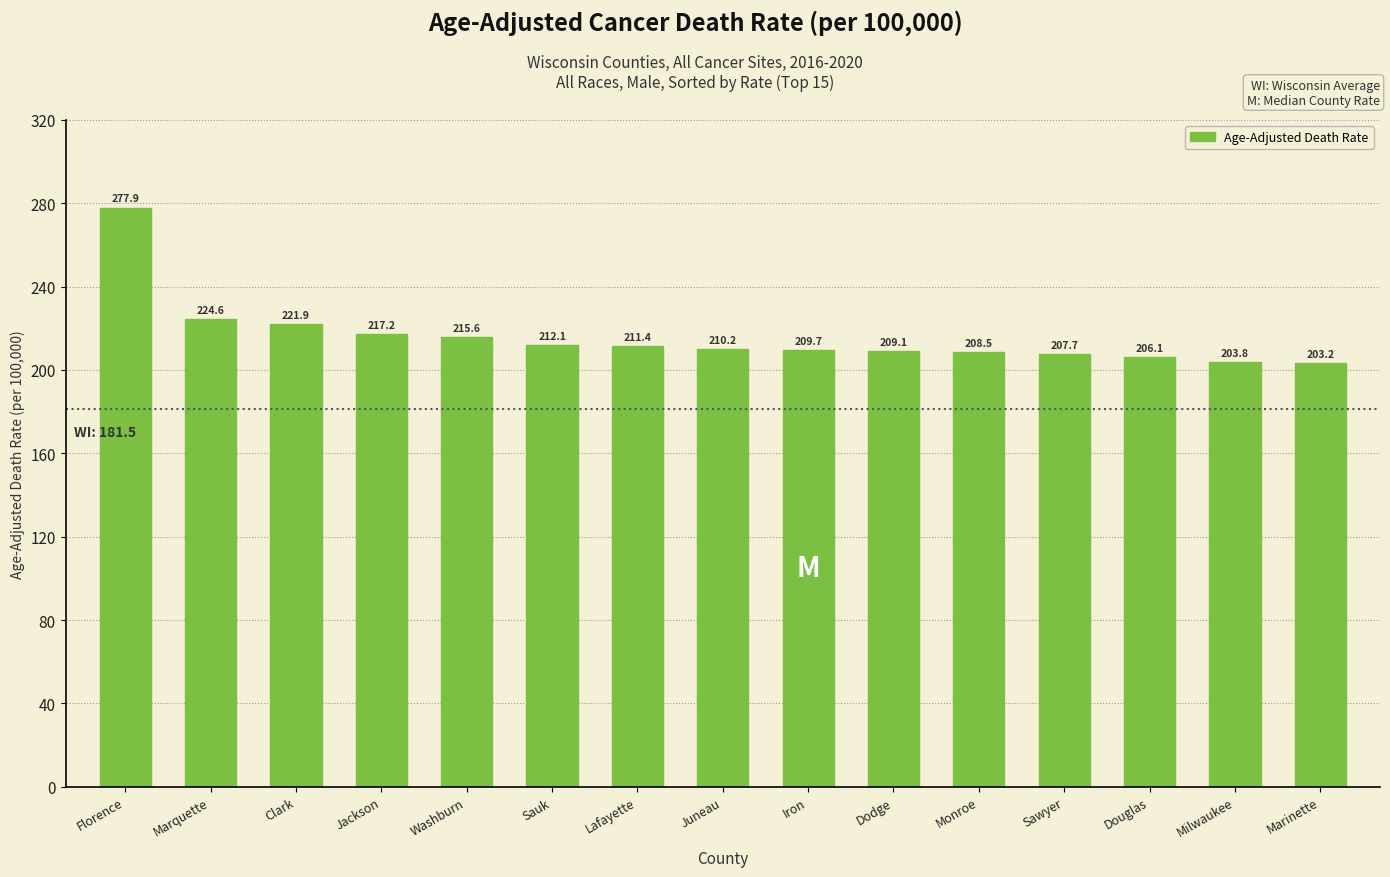

The chart shows a value of 208.5 at Monroe. True or false?

True